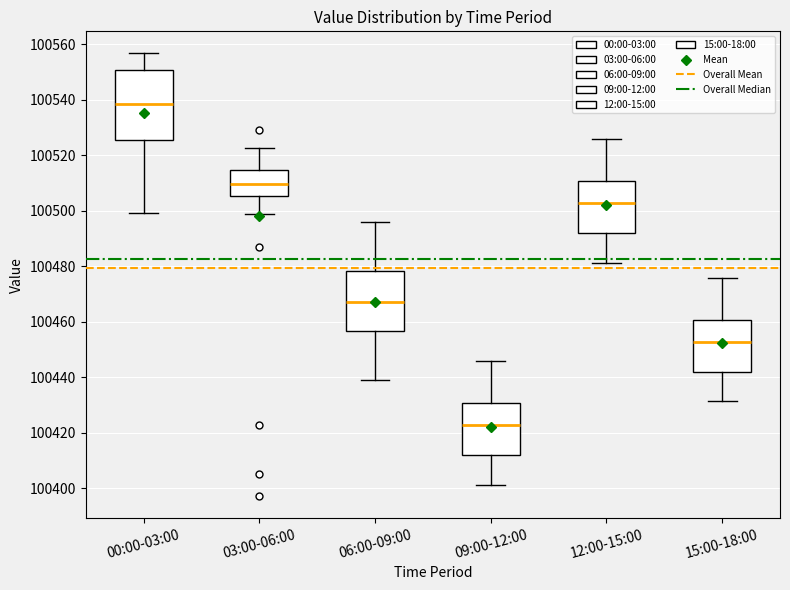

Where is the upper edge of the box for 00:00-03:00 on the y-axis? The values are not printed on the chart, so give them approximately, as read against the axis.

100550